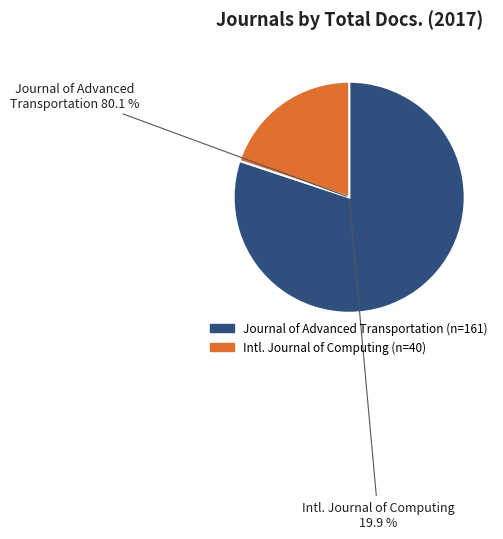

How many slices are in this pie chart?

2